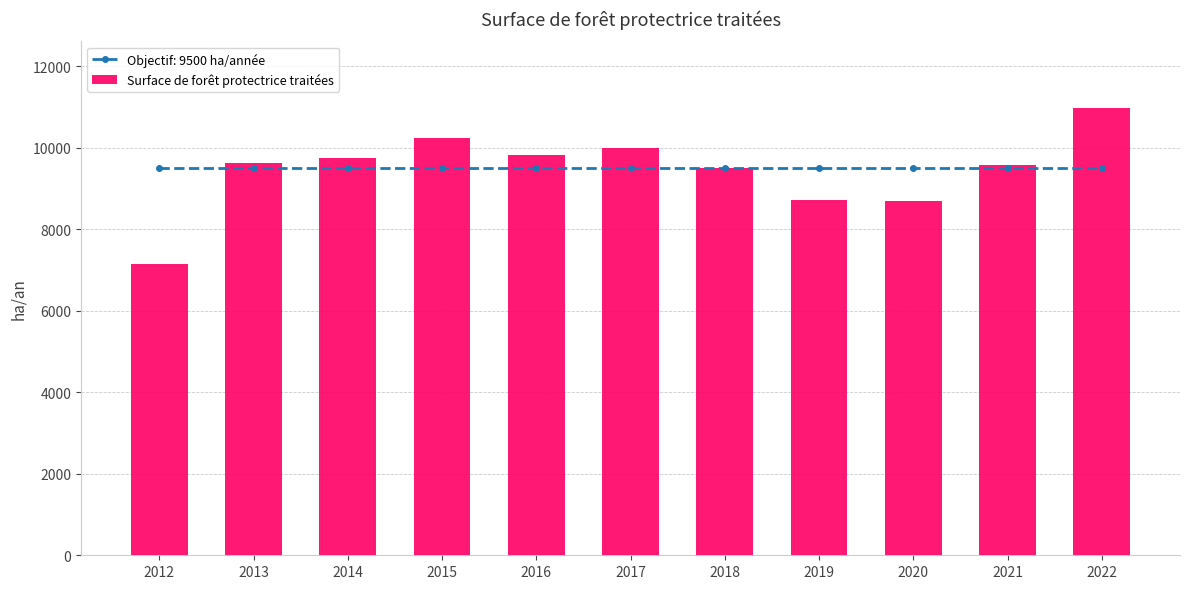

What is the smallest value displayed?

7158.4